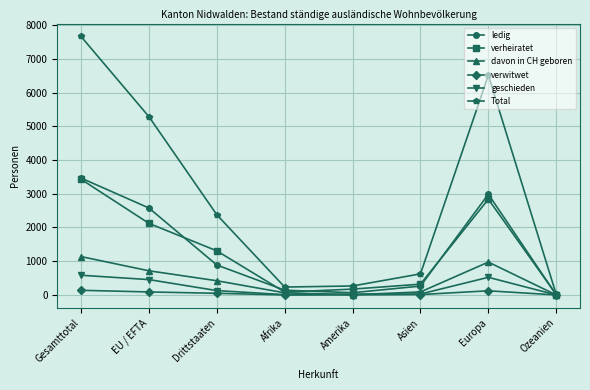

True or false: ledig has a value of 2985 at Europa.

True